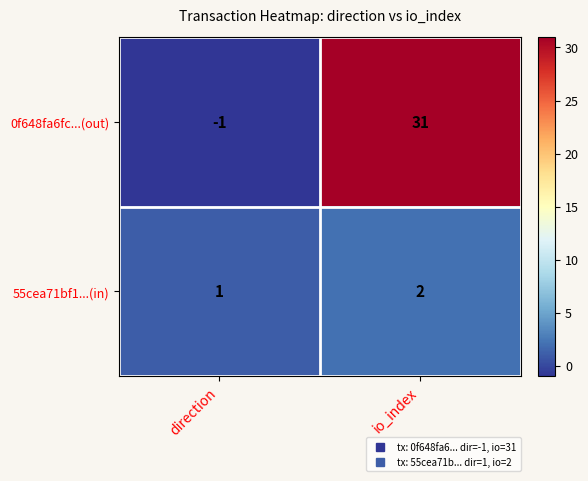

Reading left to right, what are all the values shown in this chart?

0f648fa6fc...(out): direction=-1	io_index=31
55cea71bf1...(in): direction=1	io_index=2